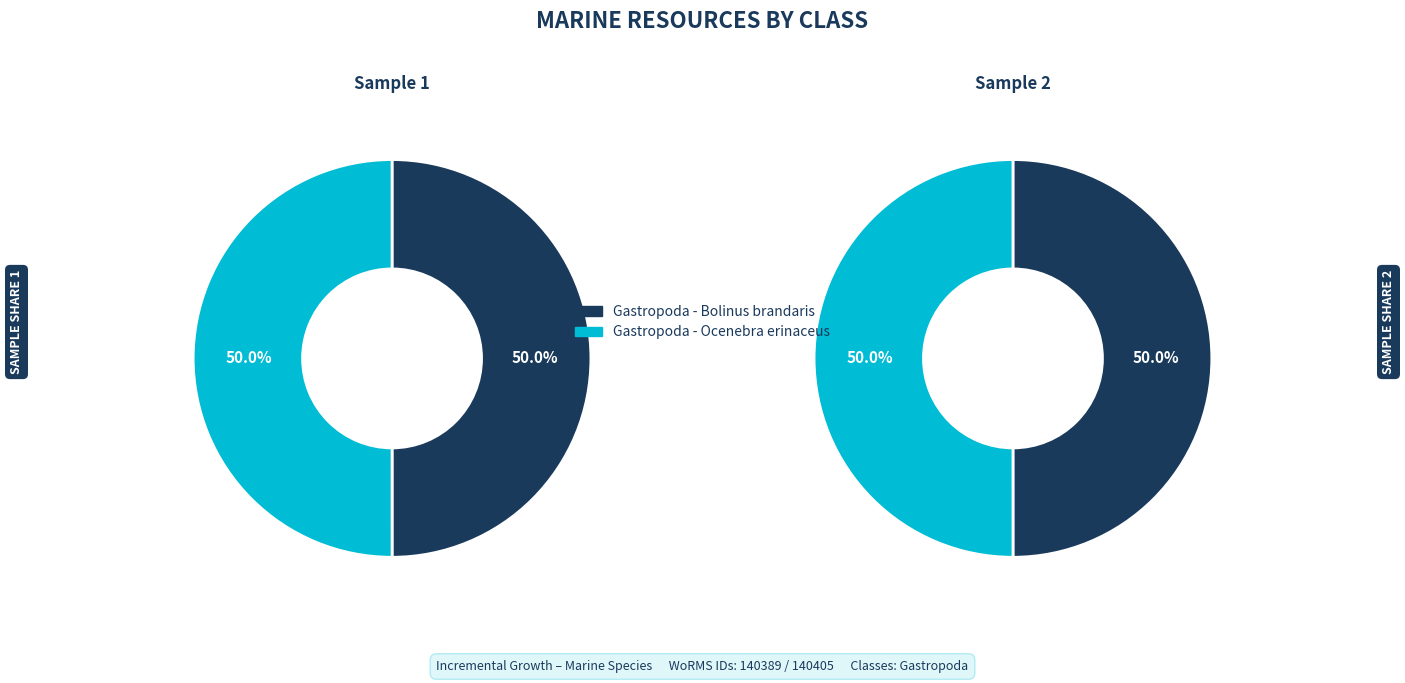

Rank the categories by value from highest to lowest.

Gastropoda - Ocenebra erinaceus, Gastropoda - Bolinus brandaris